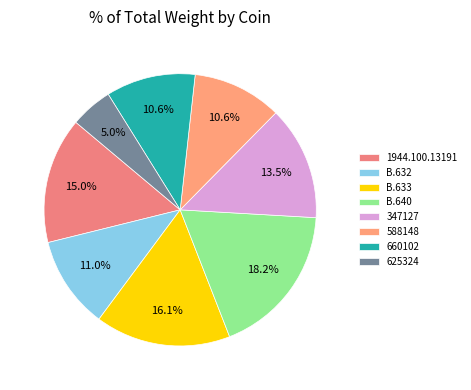

To the nearest percent, what is the difference between the largest and smallest slice percentages?

13%